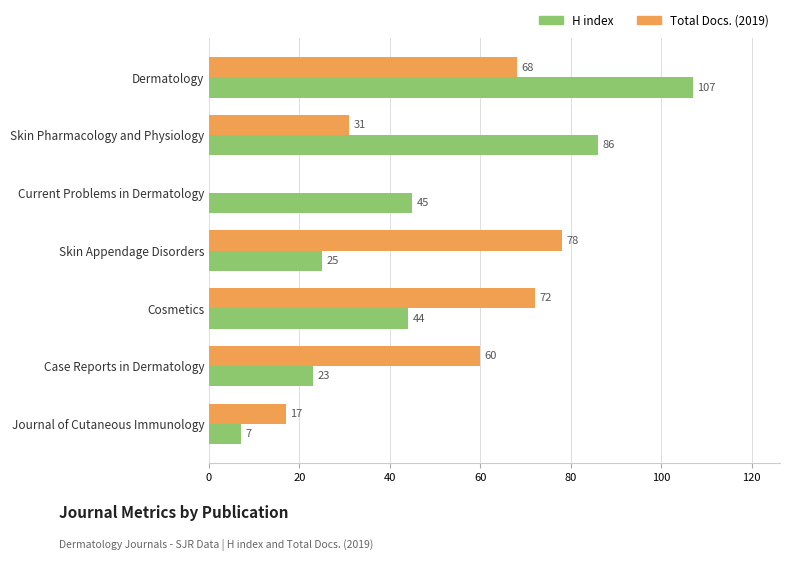

Which series changed the most between Current Problems in Dermatology and Case Reports in Dermatology?

Total Docs. (2019)